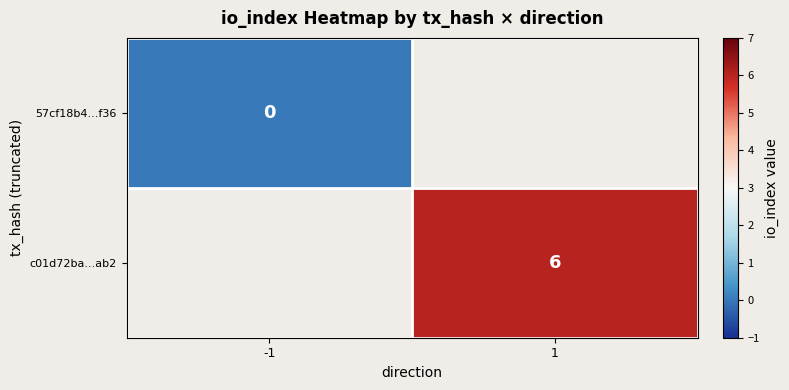

Which has a higher value, -1 or 1?

1